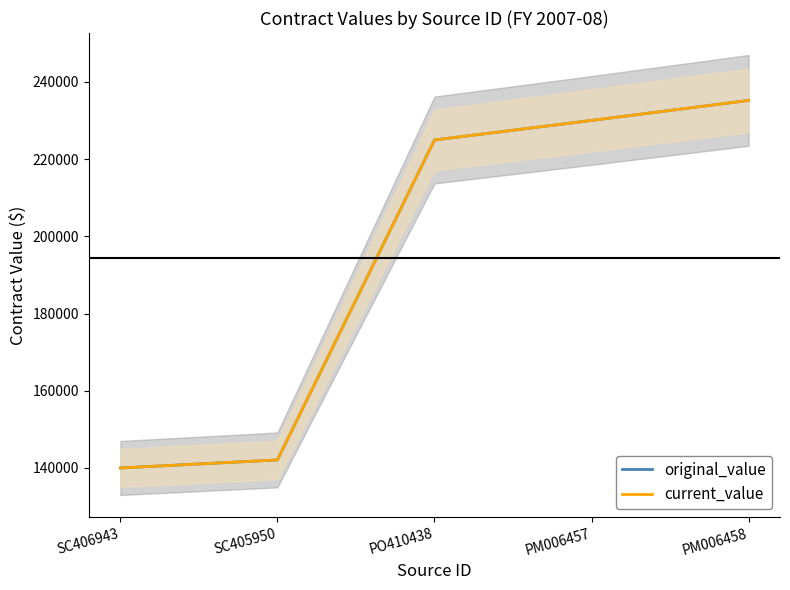

Which series has the largest total across all categories?

original_value